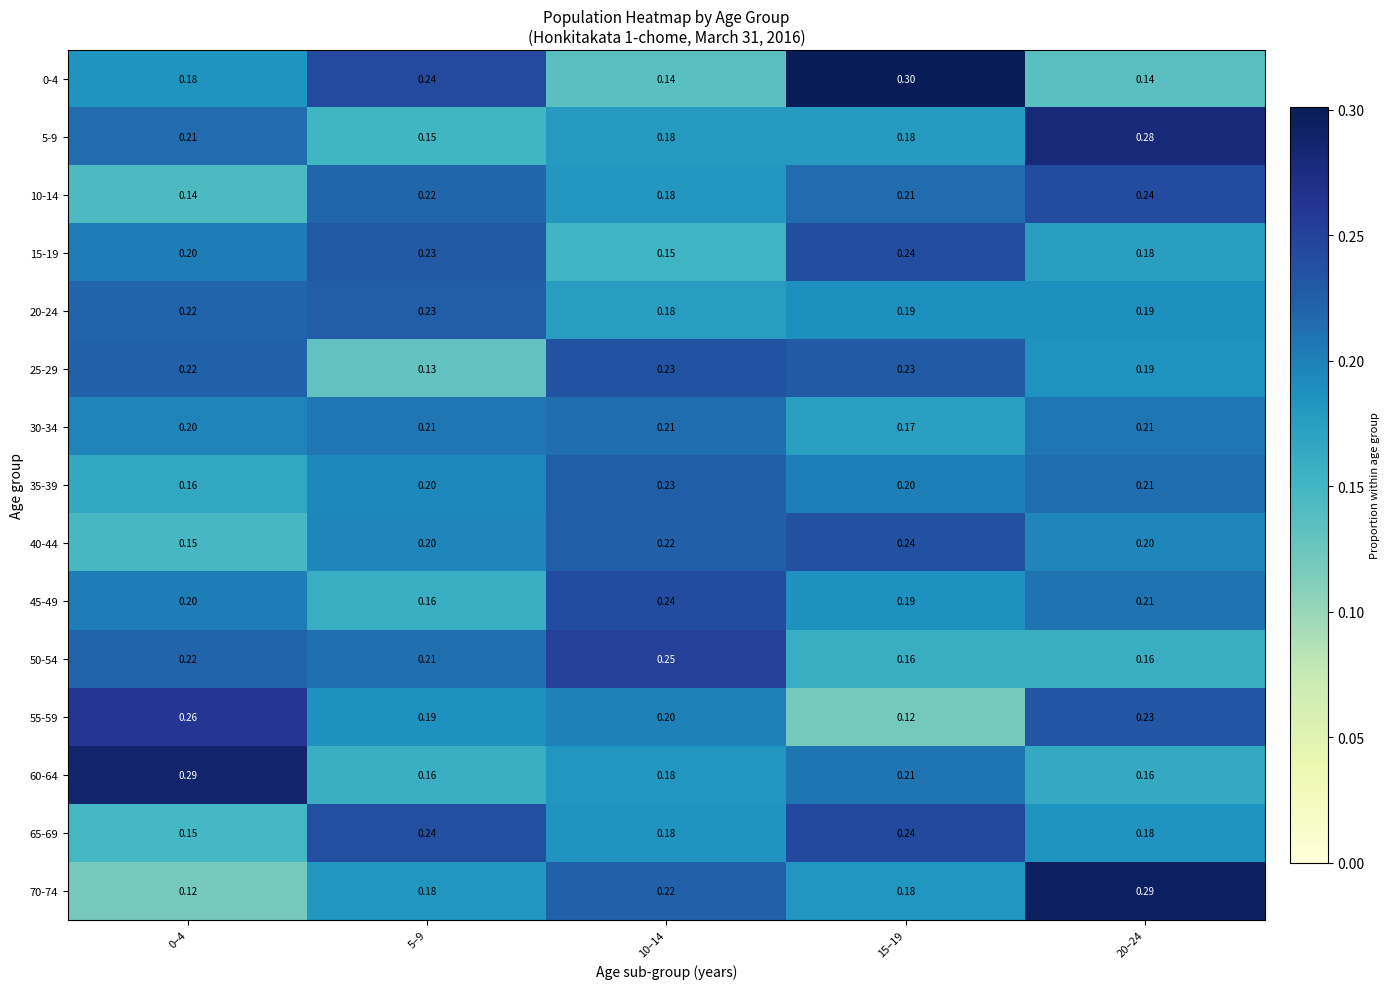

Is the value of 45-49 at 10–14 greater than the value of 10-14 at 5–9?

Yes